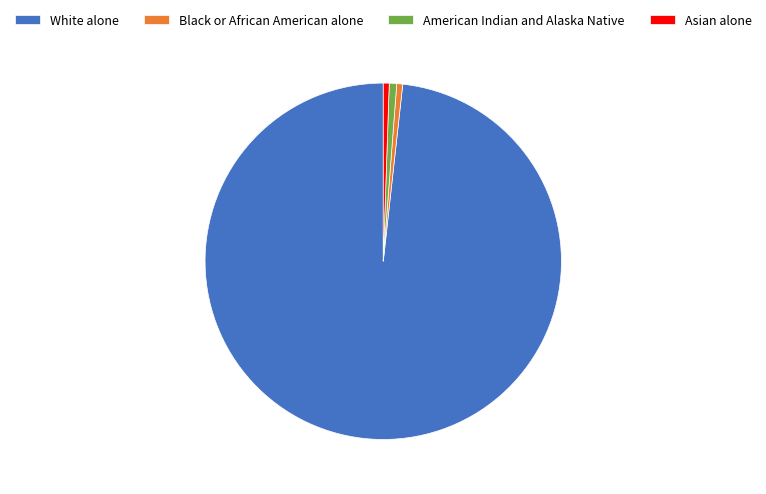

How many segments does this pie chart have?

4